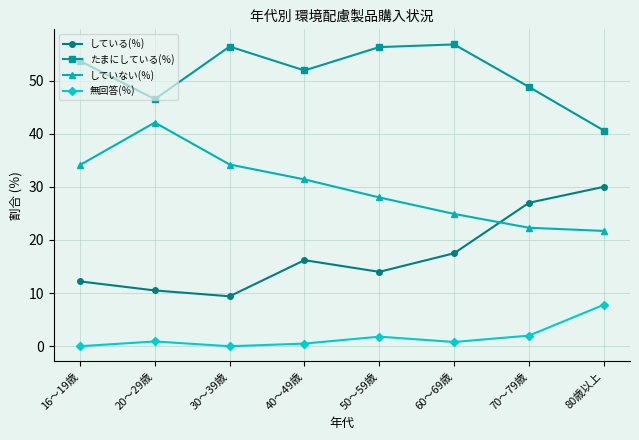

What is the highest value of the していない(％) series?

42.1